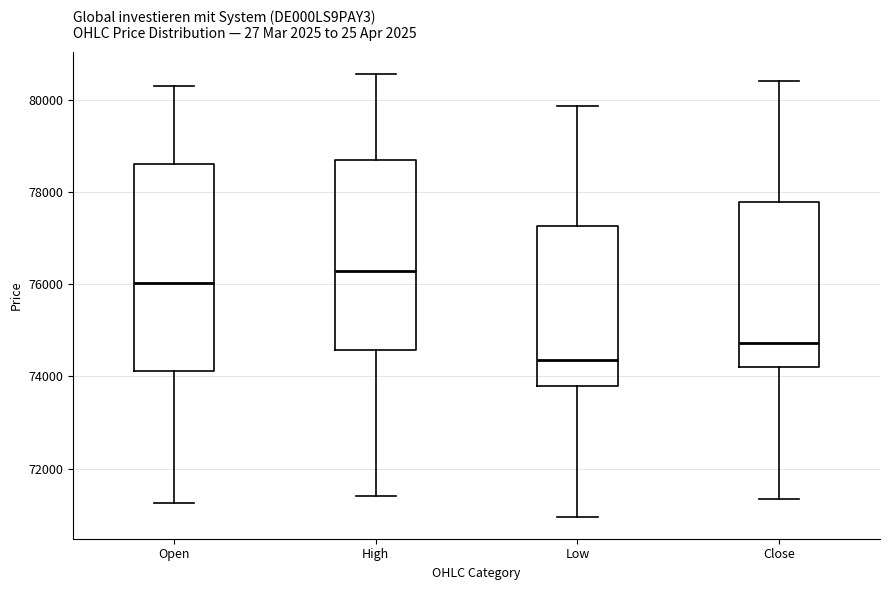

Reading left to right, transcribe this box plot: for each box, give where its median line is, the range the box spans, and where its two whiskers end, as read against the y-axis. The values are not printed on the chart, so give them approximately, as read against the axis.

Open: median 76000, box 74200 to 78600, whiskers 71200 to 80400
High: median 76200, box 74600 to 78800, whiskers 71400 to 80600
Low: median 74400, box 73800 to 77200, whiskers 71000 to 79800
Close: median 74800, box 74200 to 77800, whiskers 71400 to 80400